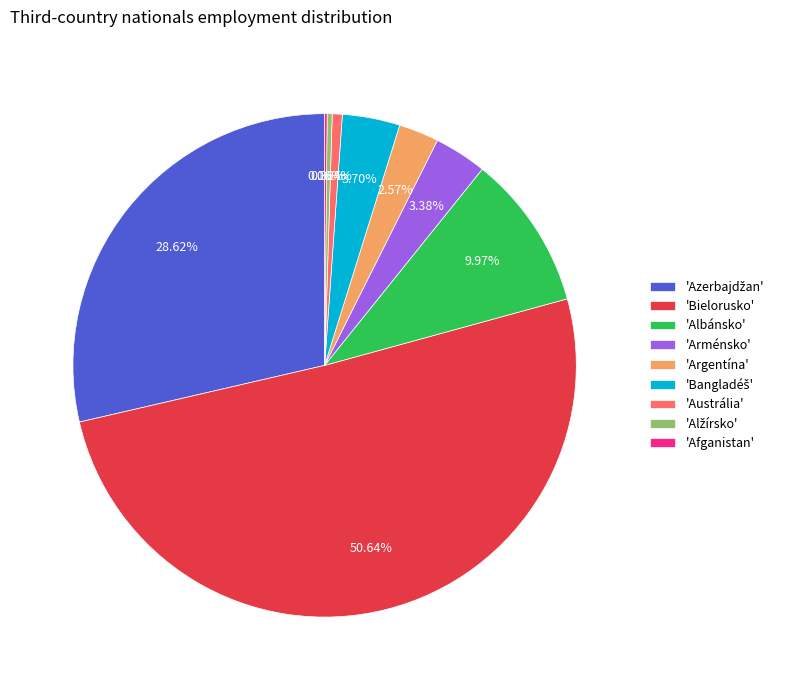

Approximately how many times larger is the value at 'Albánsko' compared to 'Argentína'?

3.9